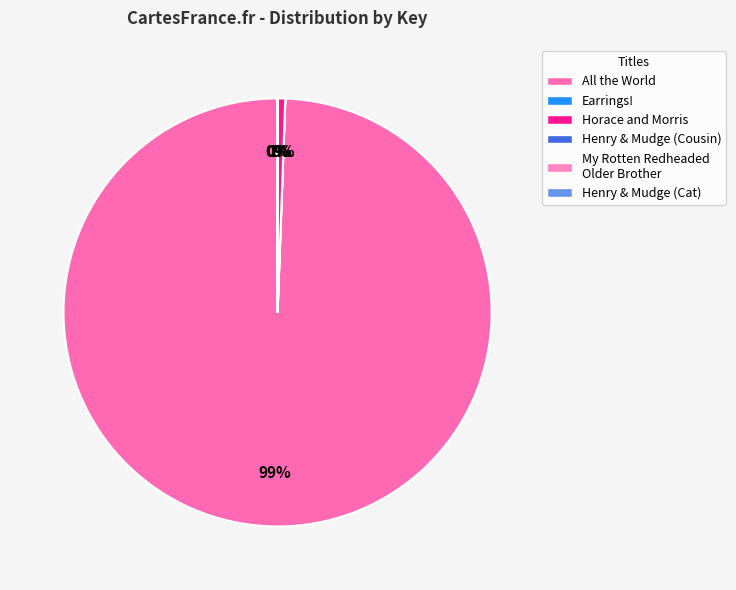

Rank the categories by value from highest to lowest.

All the World, Horace and Morris But Mostly Dolores, Earrings!, Henry and Mudge and the Happy Cat, My Rotten Redheaded Older Brother, Henry and Mudge and the Careful Cousin